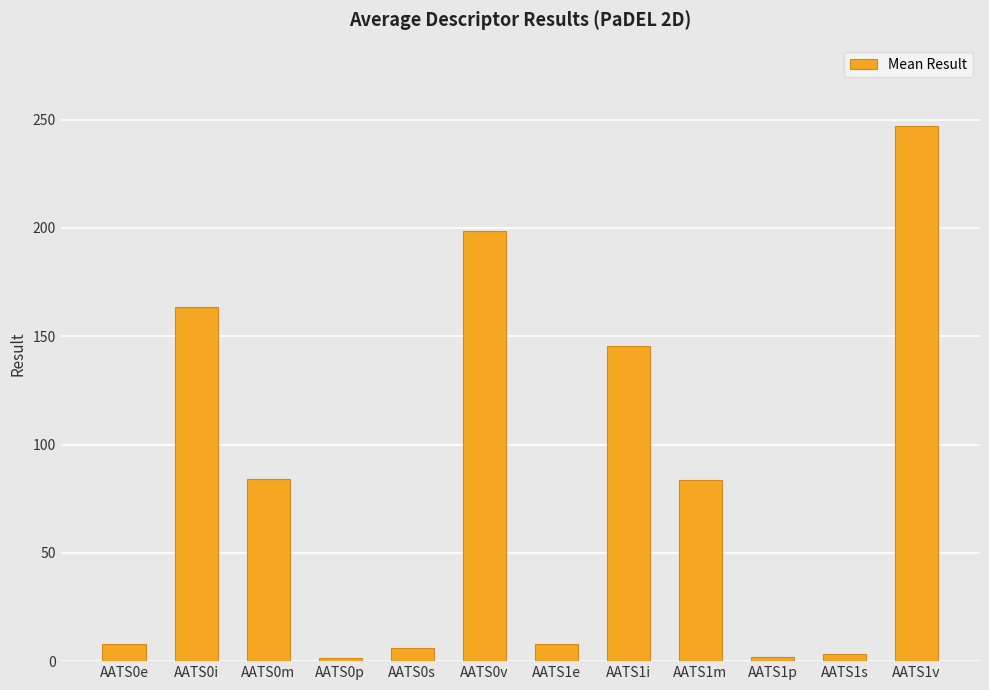

Which has a higher value, AATS0v or AATS1i?

AATS0v